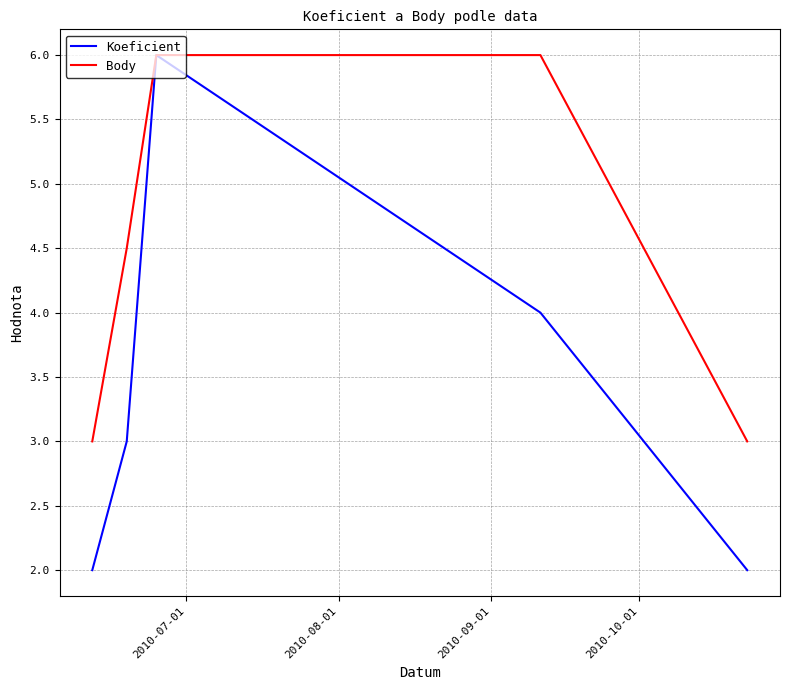

Which series has the largest total across all categories?

Body